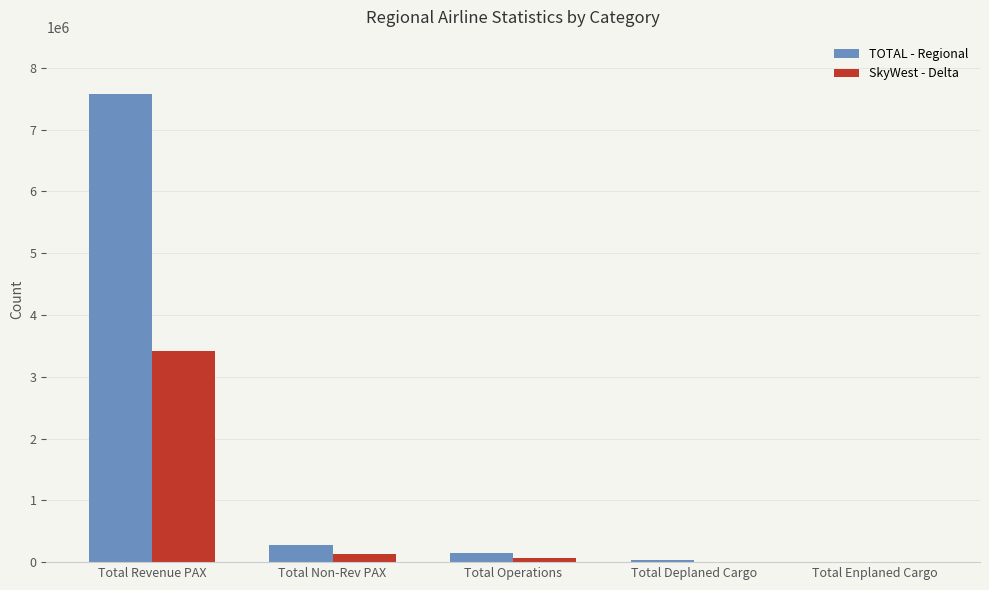

Is it true that TOTAL - Regional equals 149879 at Total Operations?

True